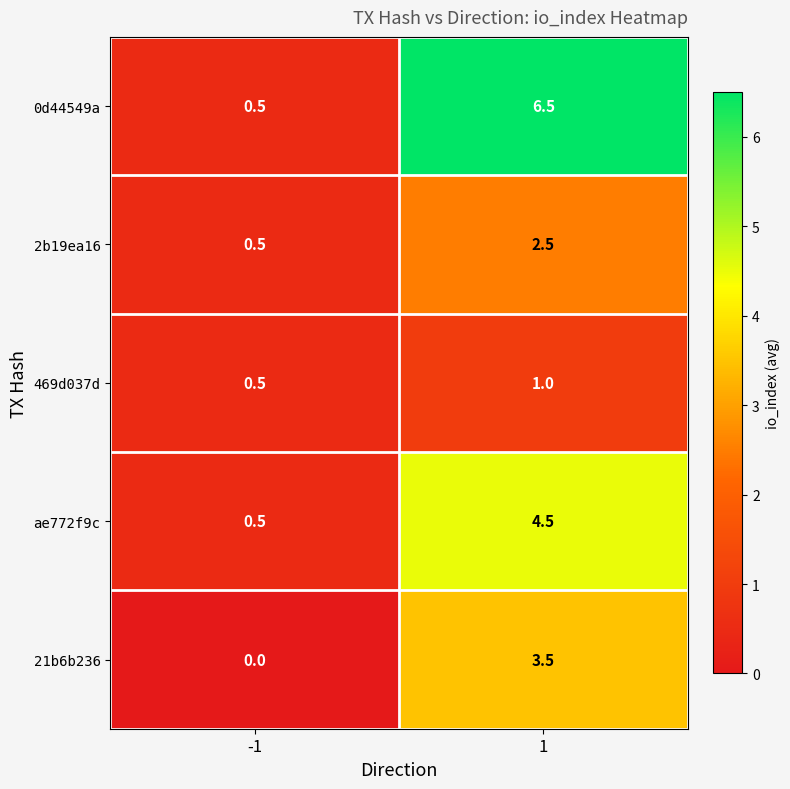

Which series has the largest range (max minus min)?

0d44549a